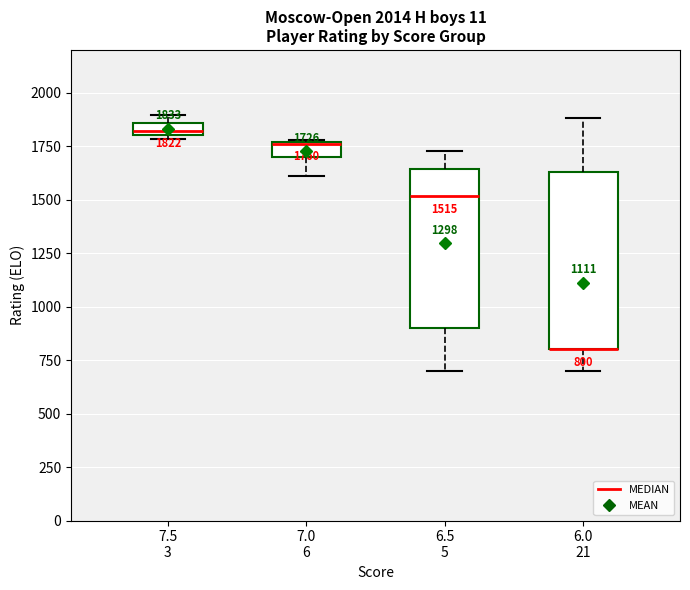

Comparing the boxes themselves (not the whiskers), which one is the tallest?

6.0 21